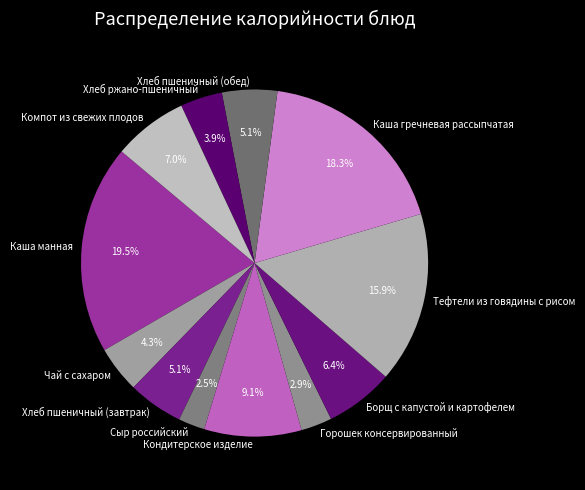

Count the number of slices in the pie.

12